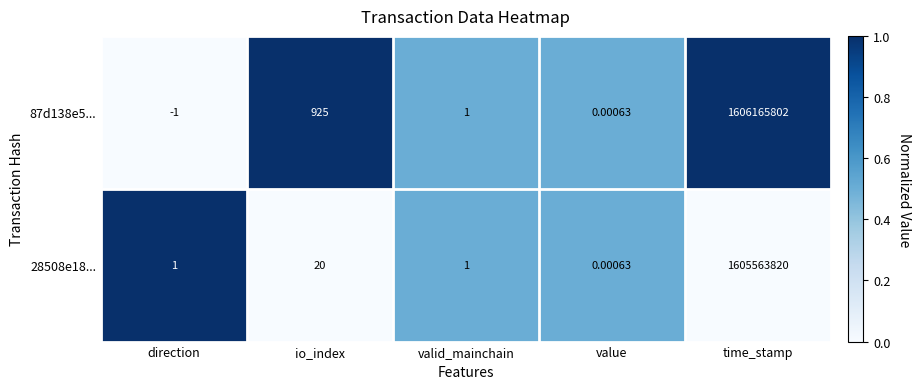

At which label does 87d138e5... first exceed 1?

io_index